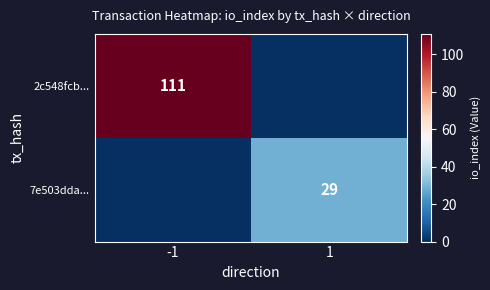

At how many categories does at least one series exceed 18?

2